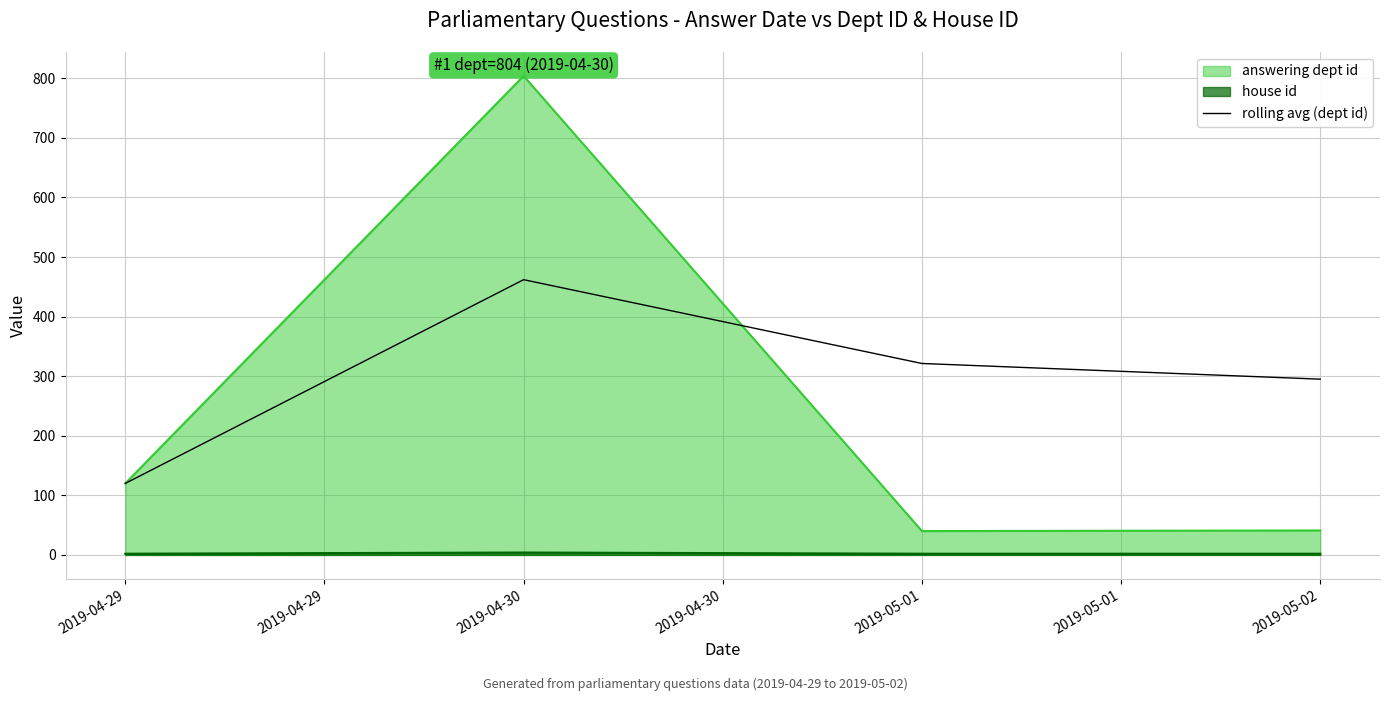

At which category does the chart reach its minimum across all series?

2019-04-29